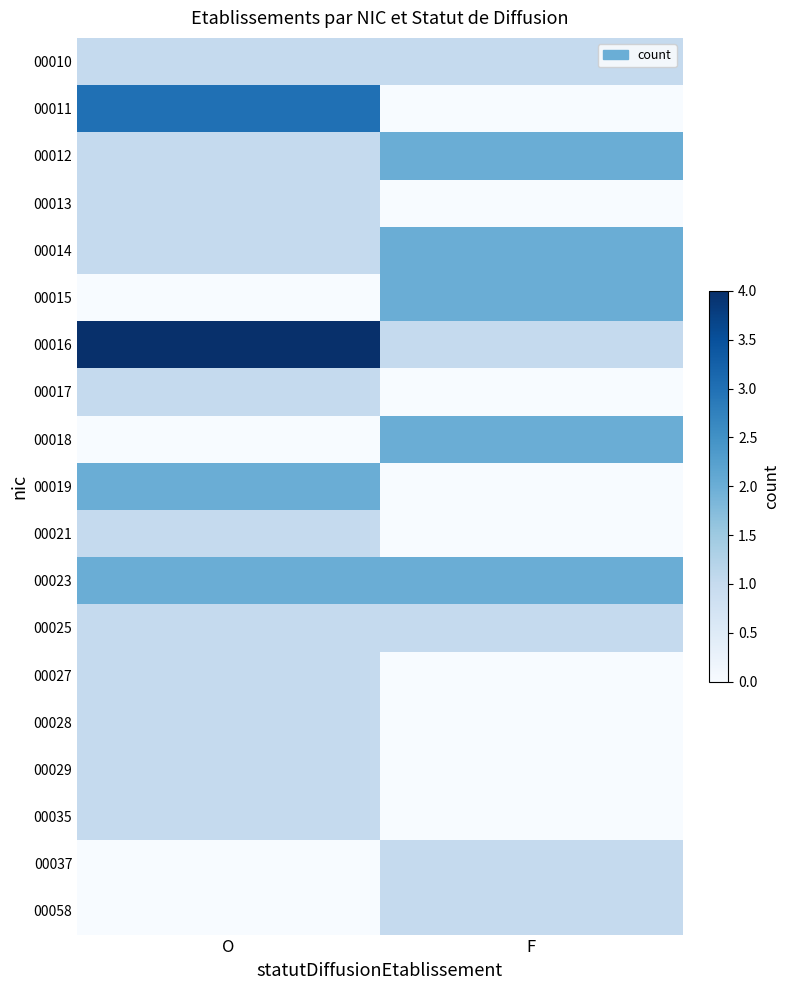

At which category does the chart reach its peak across all series?

O